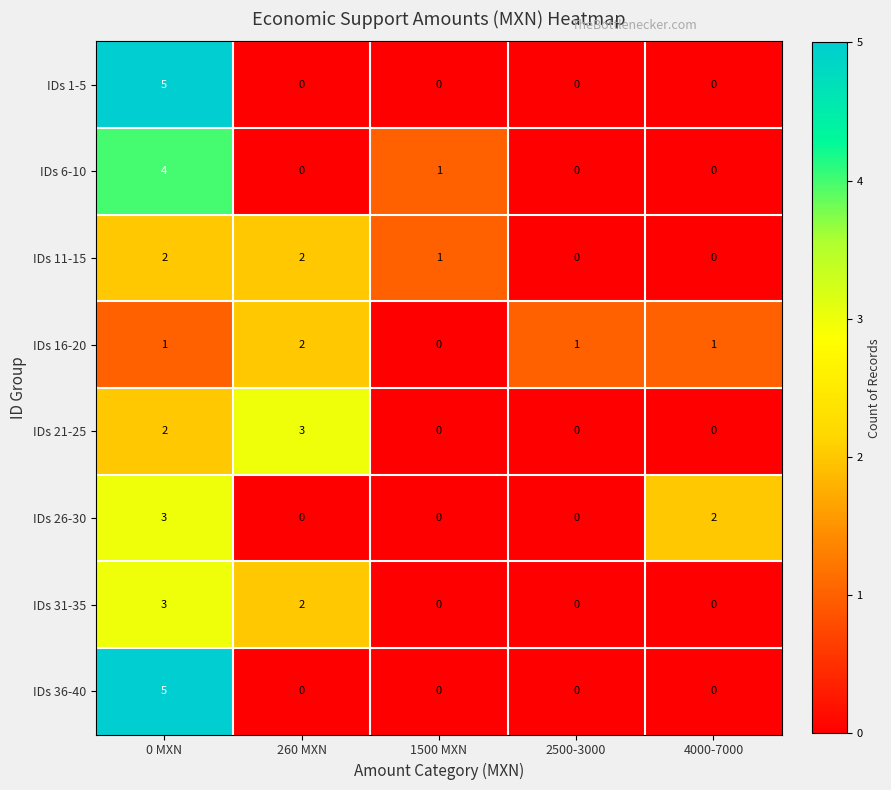

True or false: IDs 36-40 has a value of 3 at 0 MXN.

False